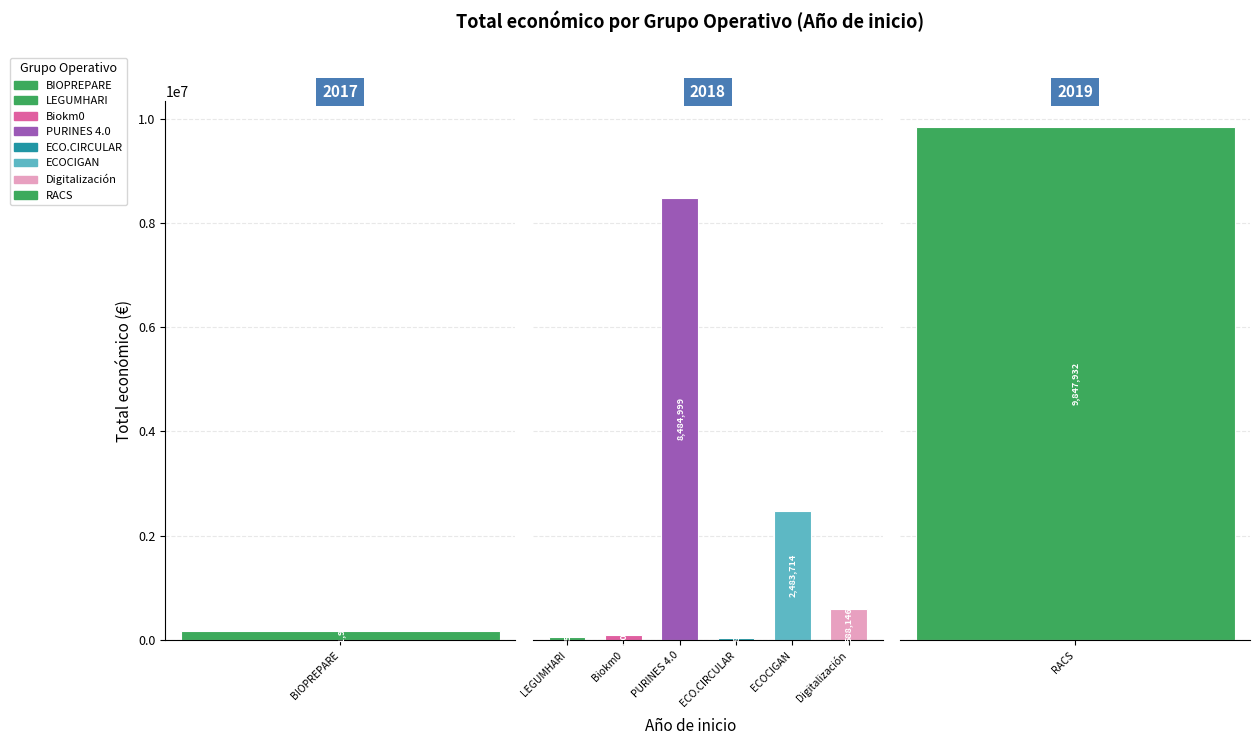

Count the number of categories in the chart.

8